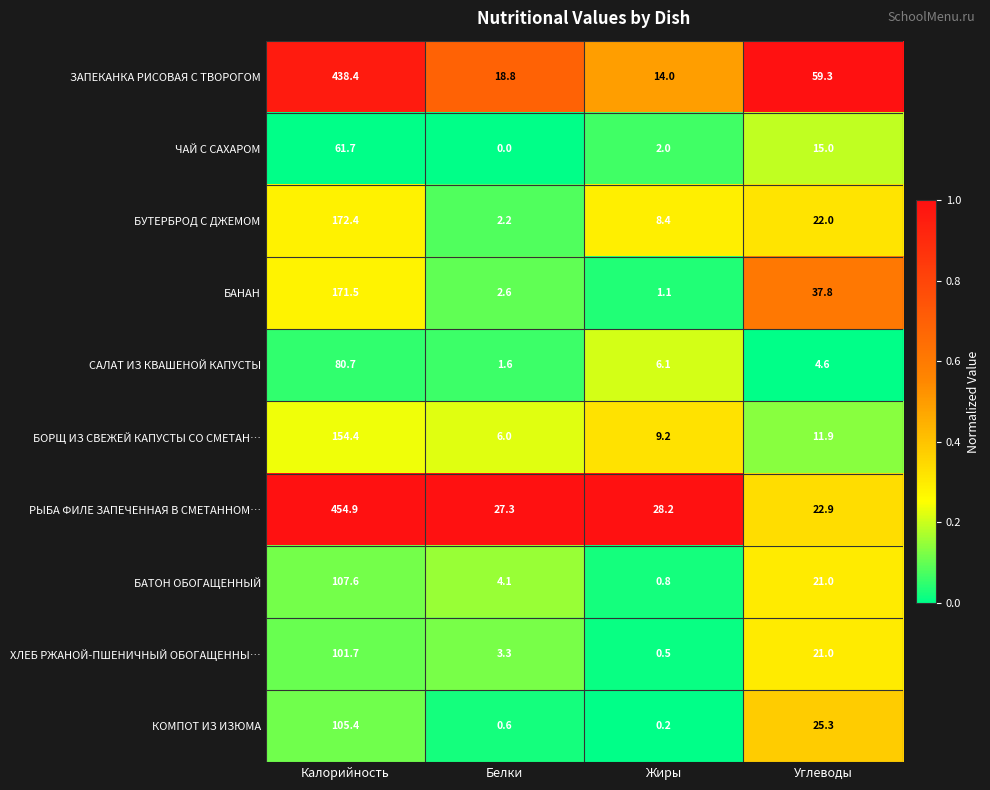

At which label does ЗАПЕКАНКА РИСОВАЯ С ТВОРОГОМ first exceed 59?

Калорийность